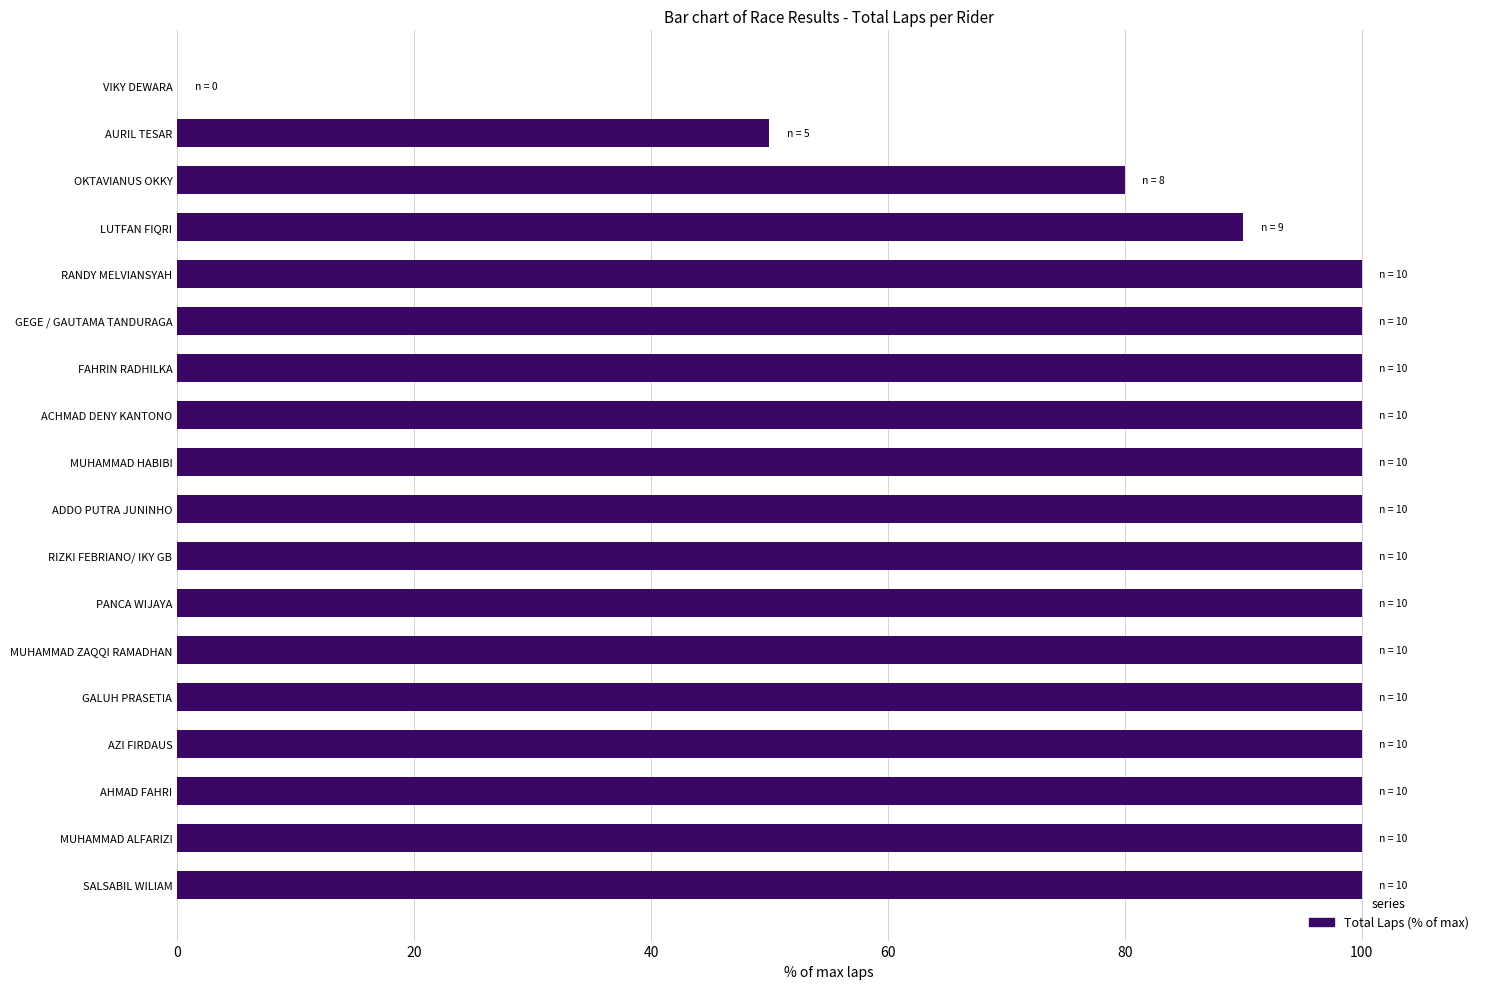

What is the maximum value shown in the chart?

100